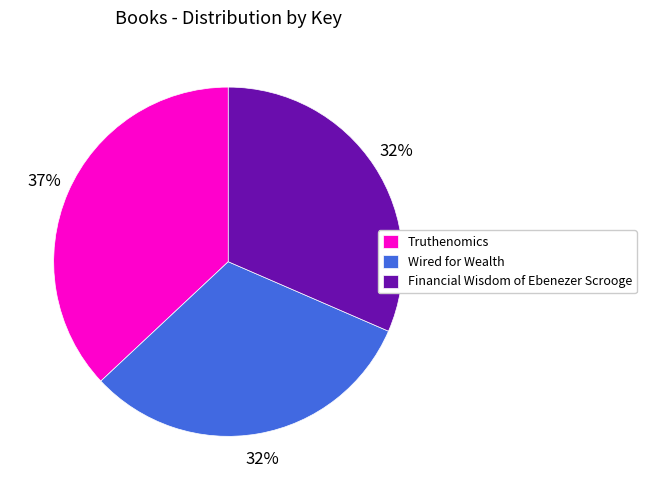

What is the largest slice in the pie chart?

Truthenomics